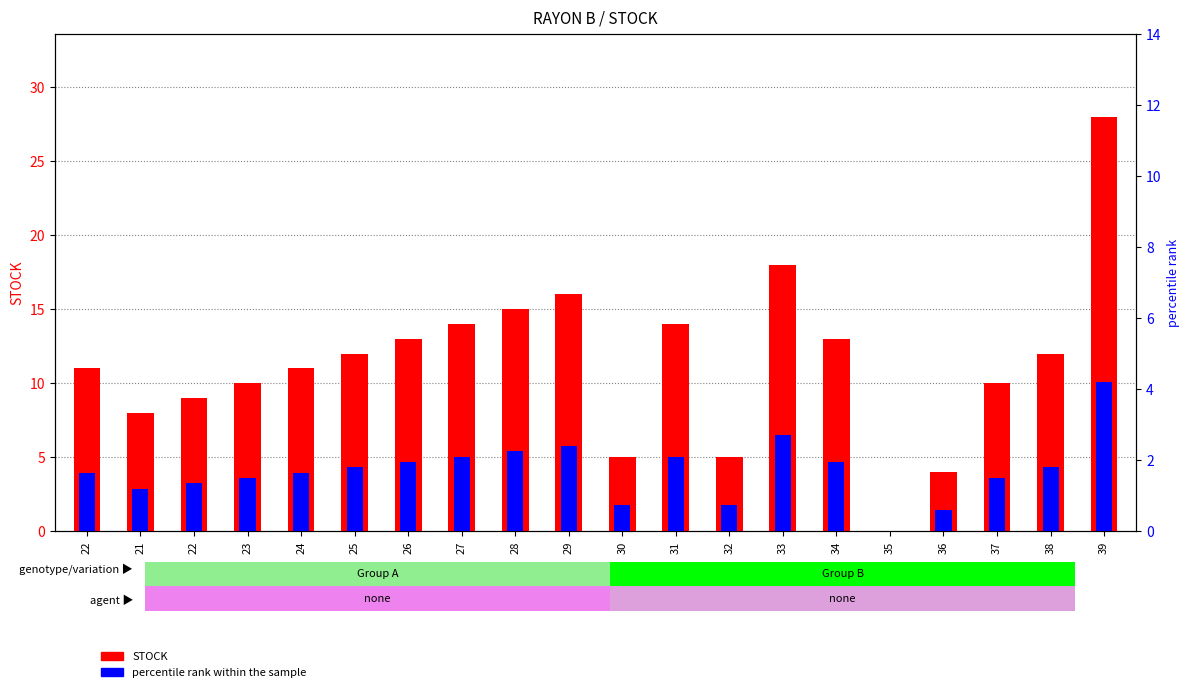

What is the sum of the percentile rank within the sample values at 34 and 25?

3.8